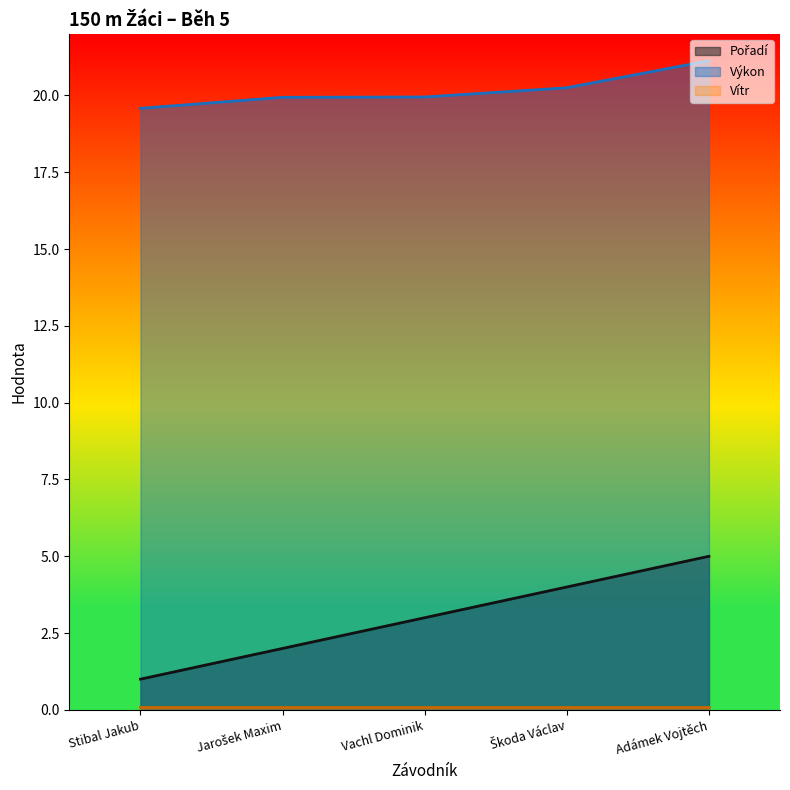

At which label does Pořadí first exceed 3?

Škoda Václav